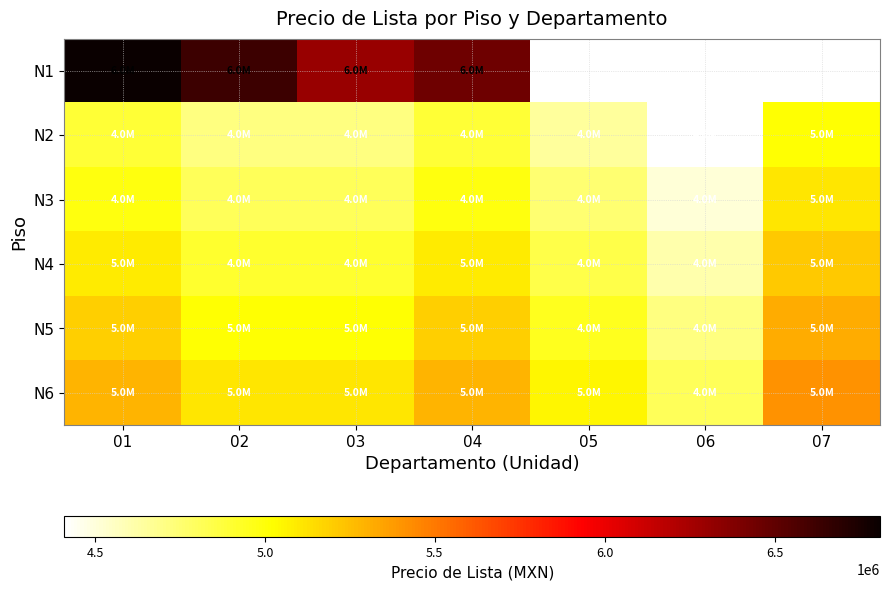

How many values in the N6 series exceed 5110000?

3